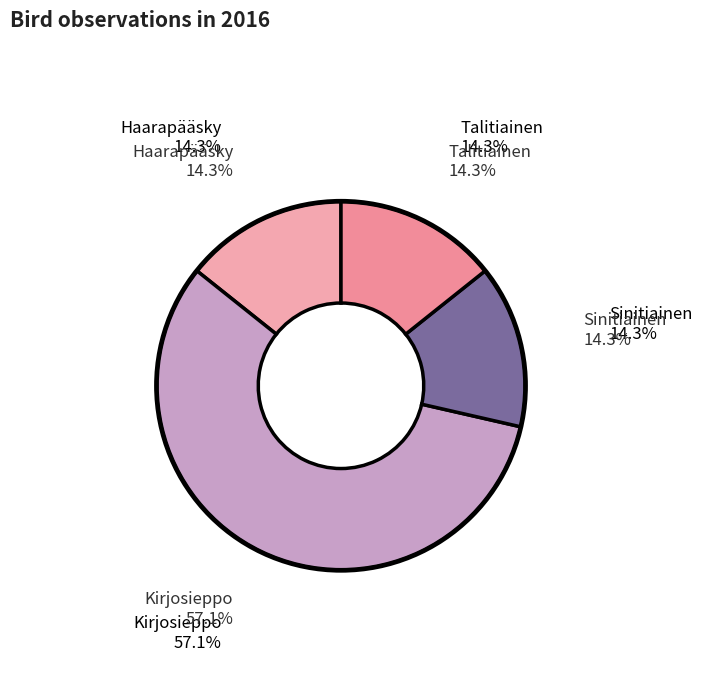

Is it true that Haarapääsky is 27% of the pie?

False